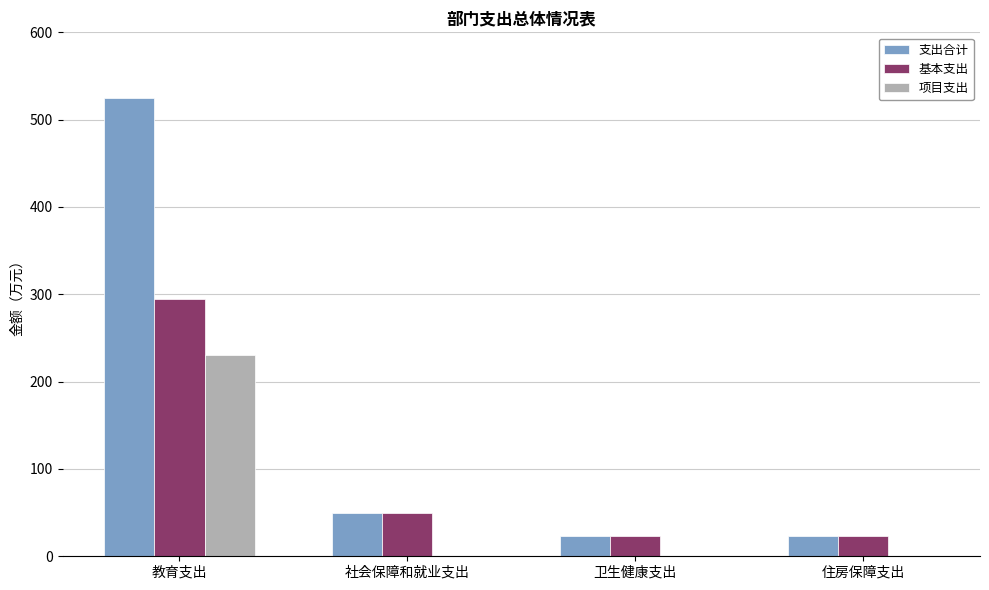

At which category does the chart reach its peak across all series?

教育支出